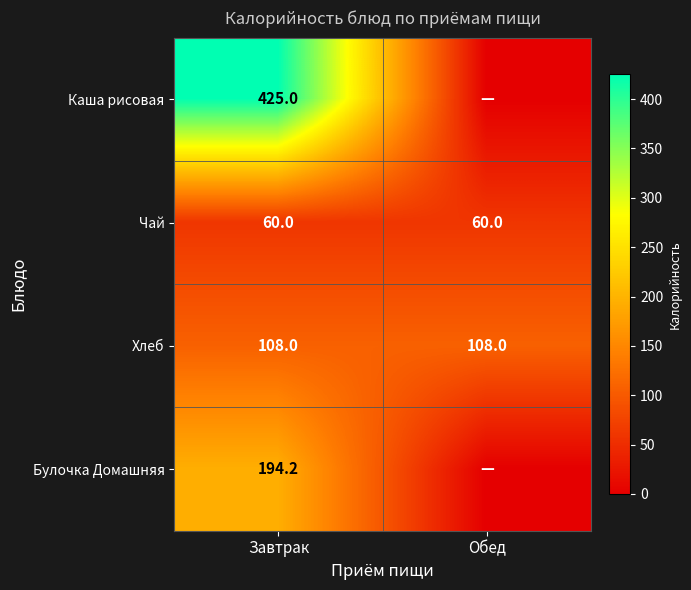

What is the minimum value for Хлеб?

108.0